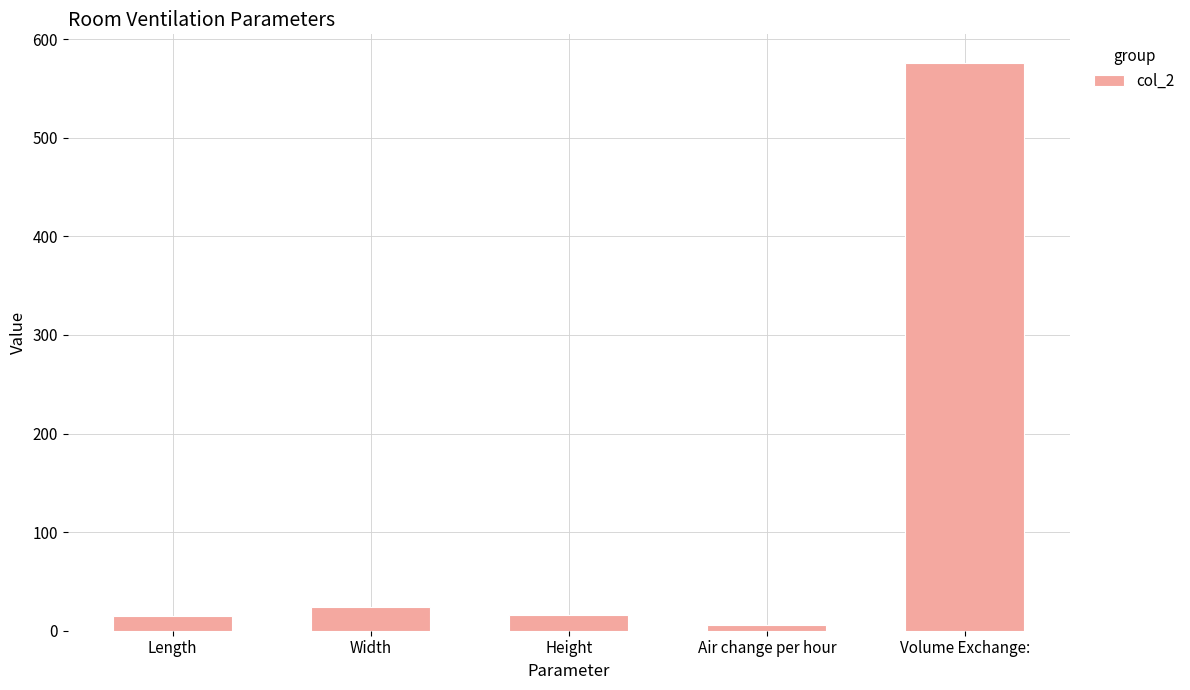

Approximately how many times larger is the value at Height compared to Length?

1.1